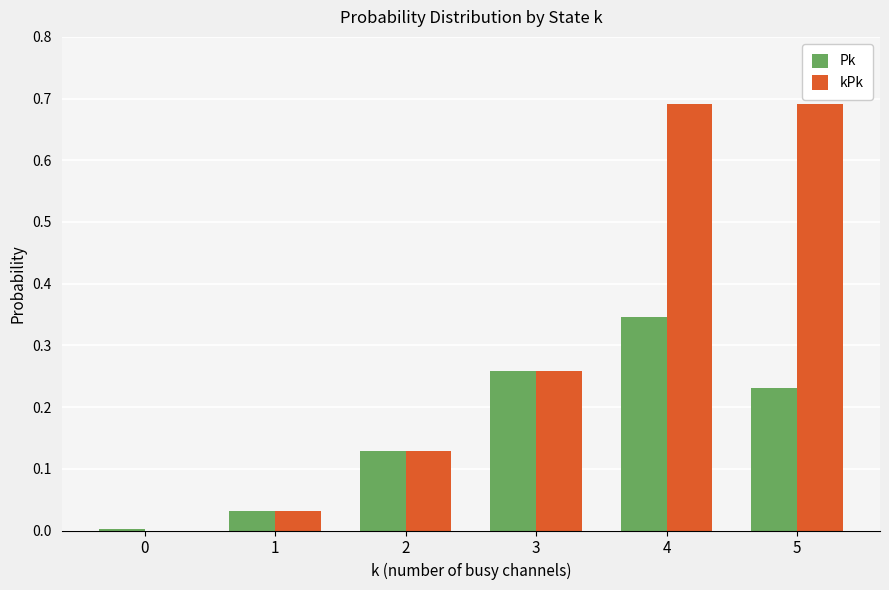

How many groups of bars are there?

6